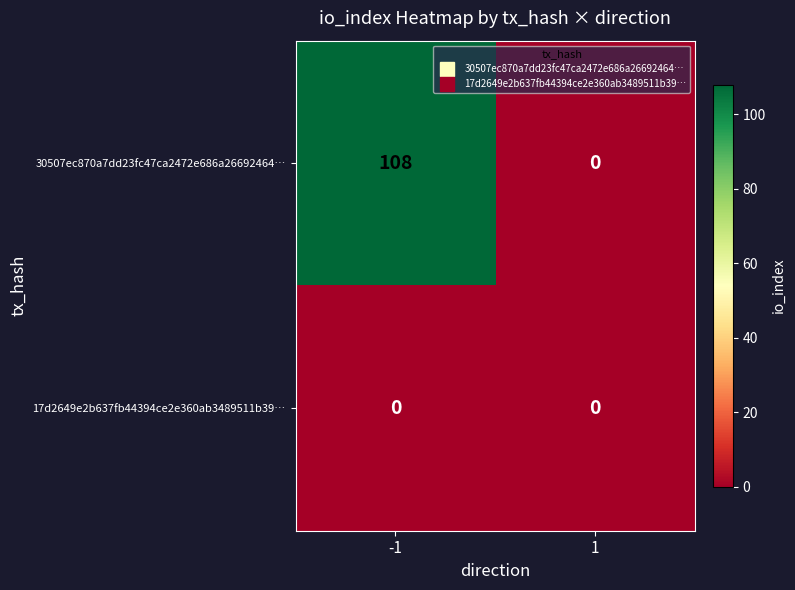

What is the greatest value displayed?

108